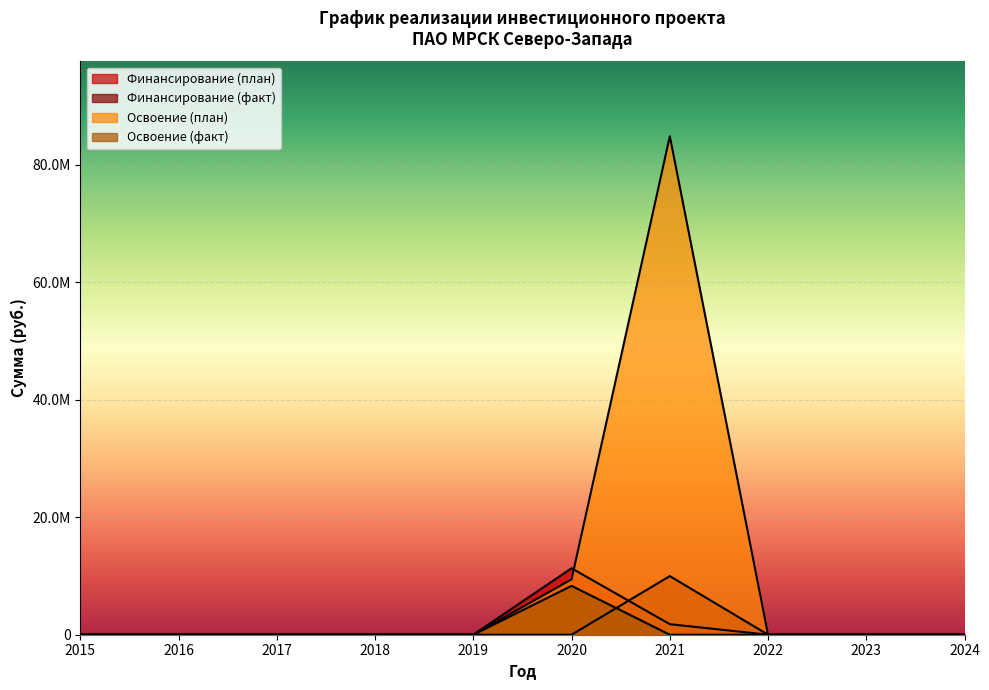

Does the chart display data point markers on the line(s)?

No